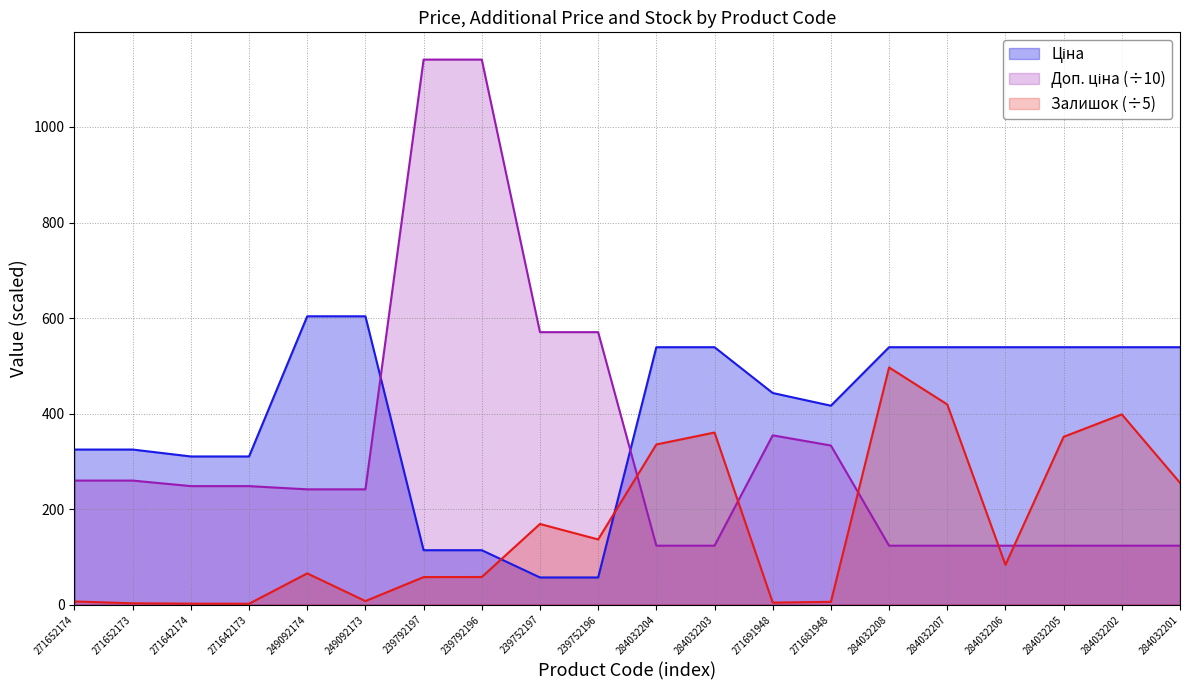

Which series has the widest spread of values?

Доп. ціна